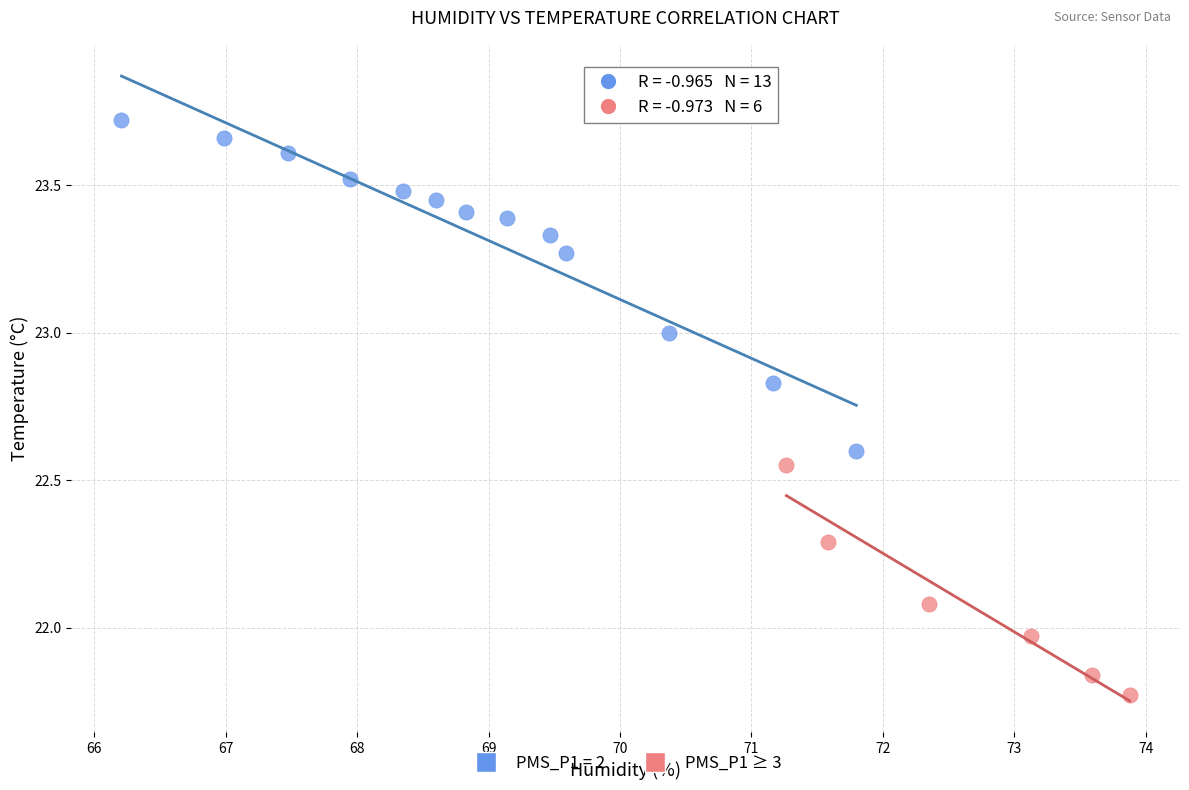

Which series has the largest Y range (max minus min)?

PMS_P1 = 2